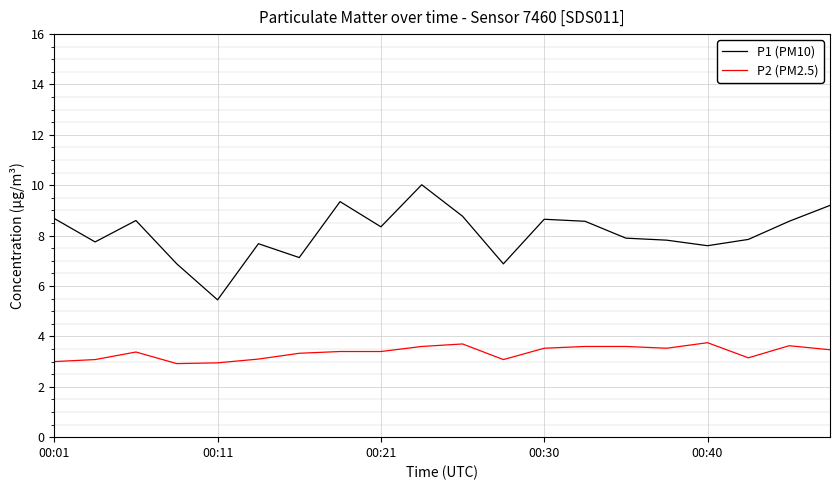

True or false: P1 (PM10) and P2 (PM2.5) cross at least once.

False